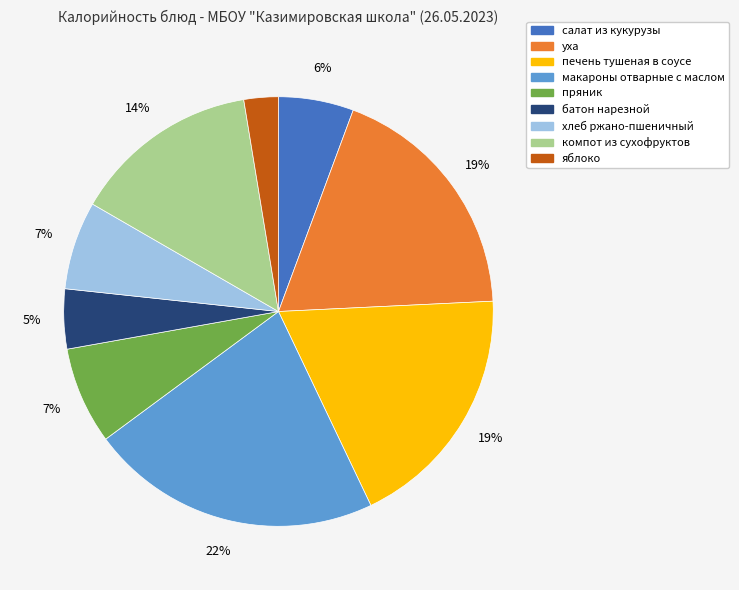

Count the number of slices in the pie.

9